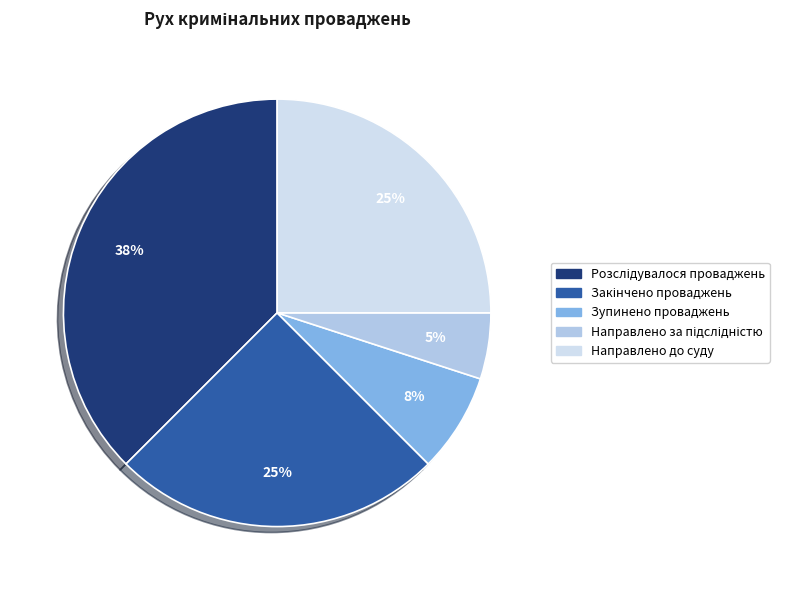

Count the number of slices in the pie.

5